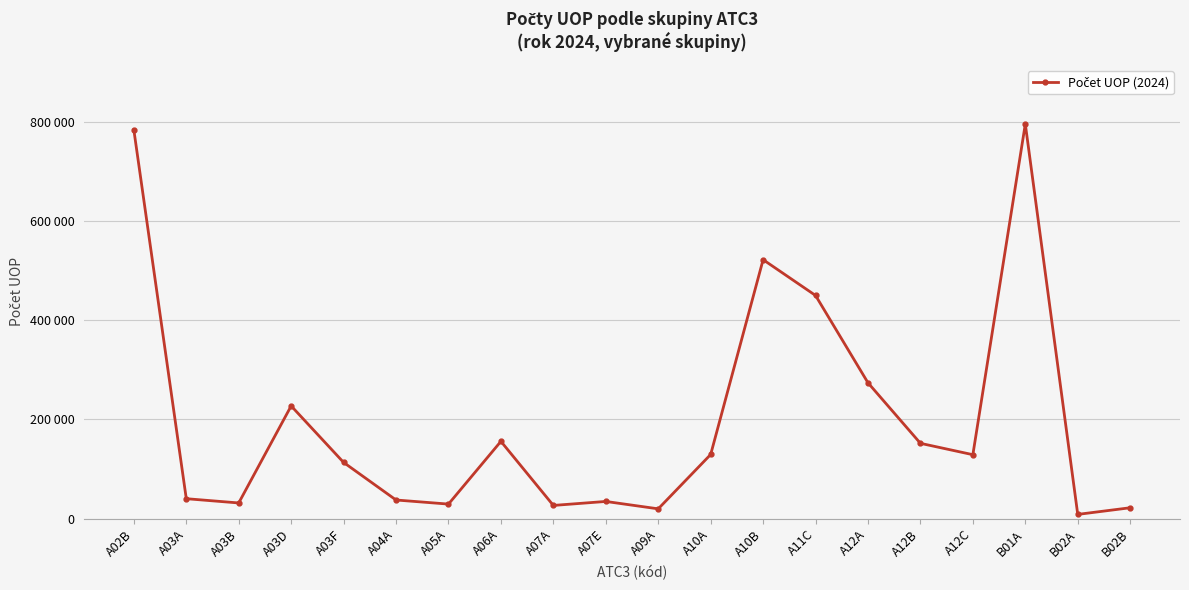

Reading right to left, transcribe all the data shown in this chart.

21900	8515	795456	128876	151778	273781	449831	521956	129261	19722	34610	26582	155718	29285	37547	113286	227166	31578	40169	783626